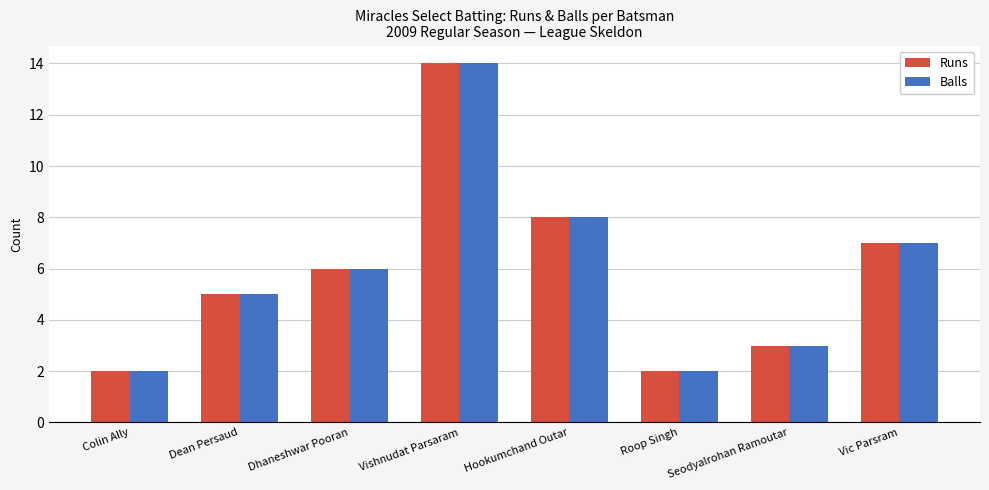

How many groups of bars are there?

8